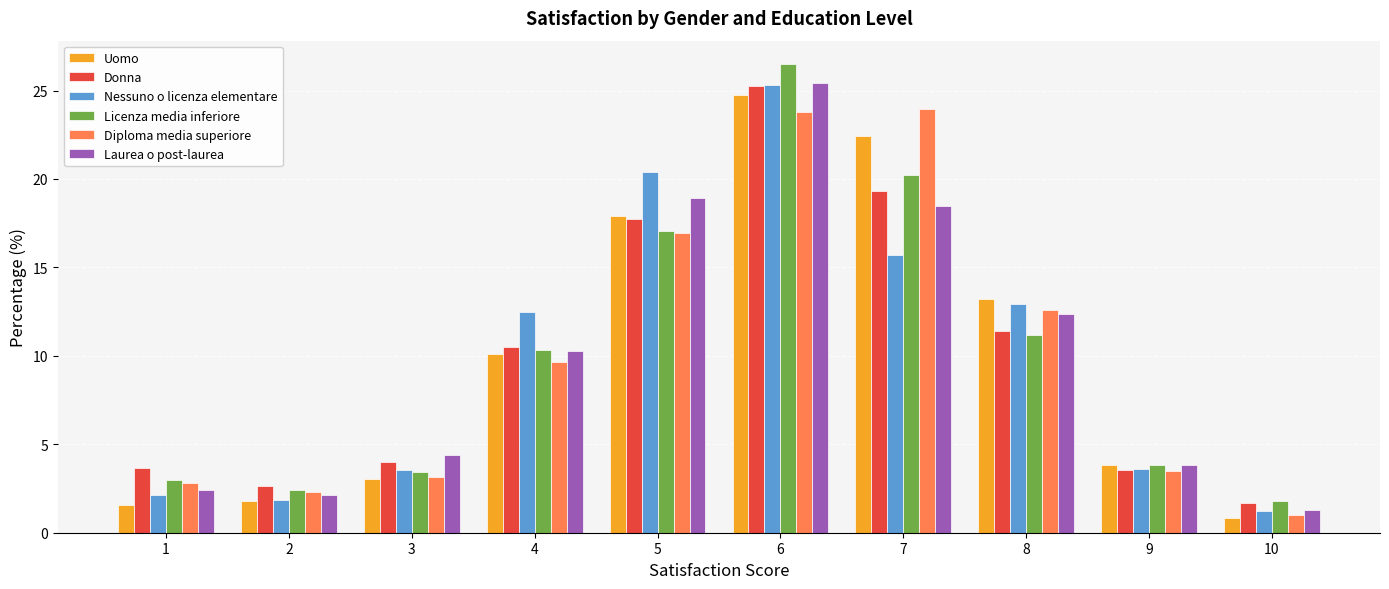

What are all the series names shown in the legend?

Uomo, Donna, Nessuno o licenza elementare, Licenza media inferiore, Diploma media superiore, Laurea o post-laurea